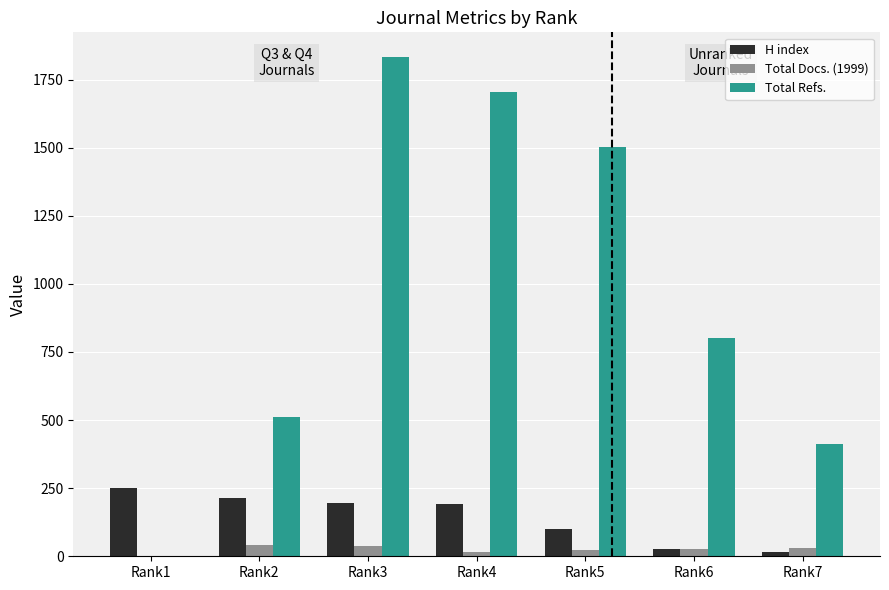

Which series has the largest total across all categories?

Total Refs.